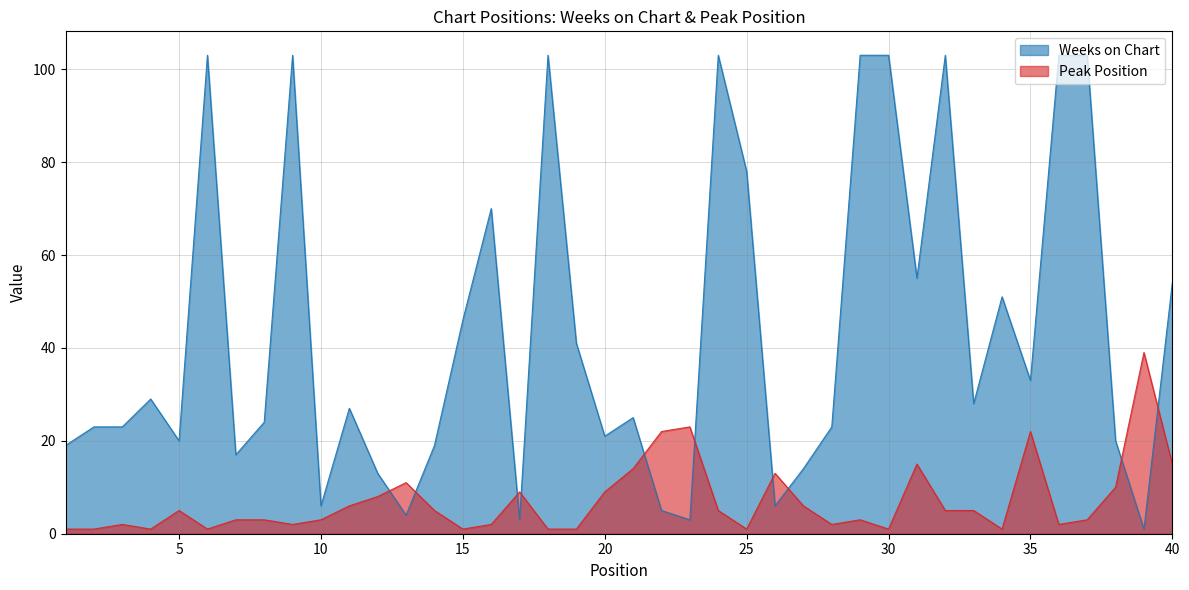

The value of Peak Position at 9 is 1. True or false?

False